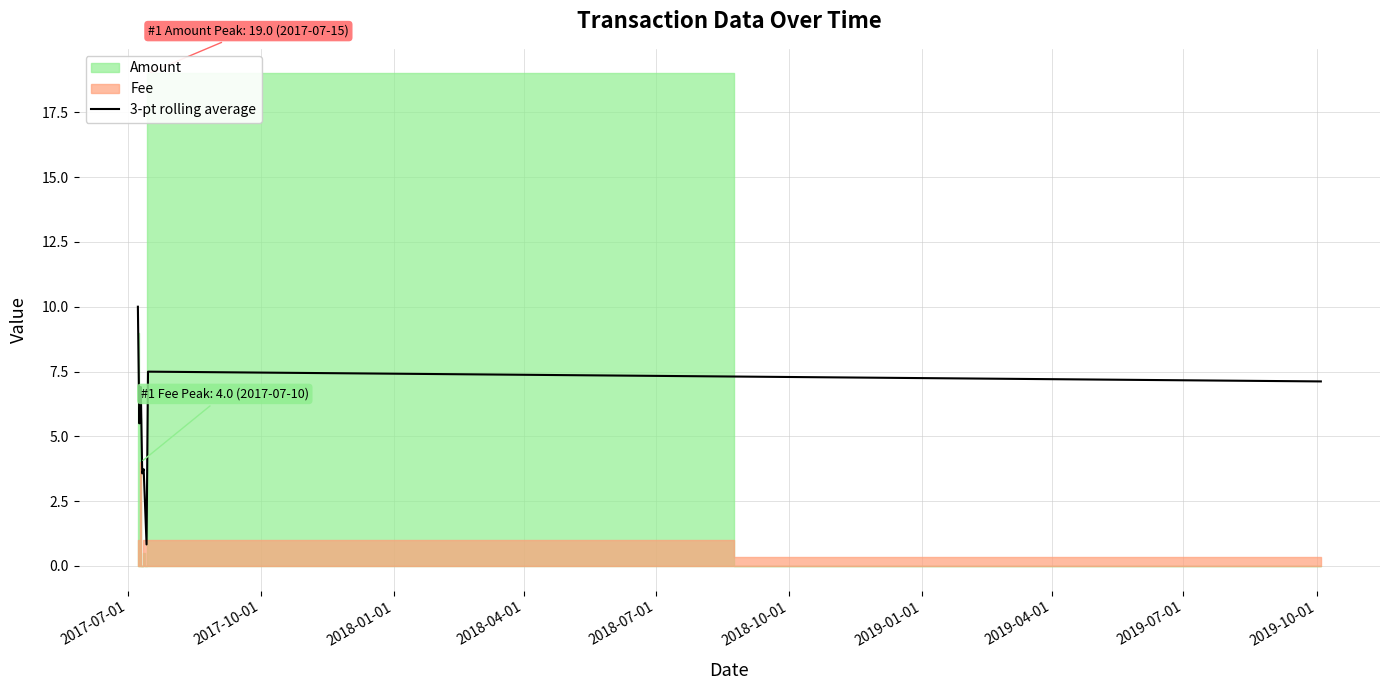

What is the lowest value of the 3-pt rolling average series?

0.8